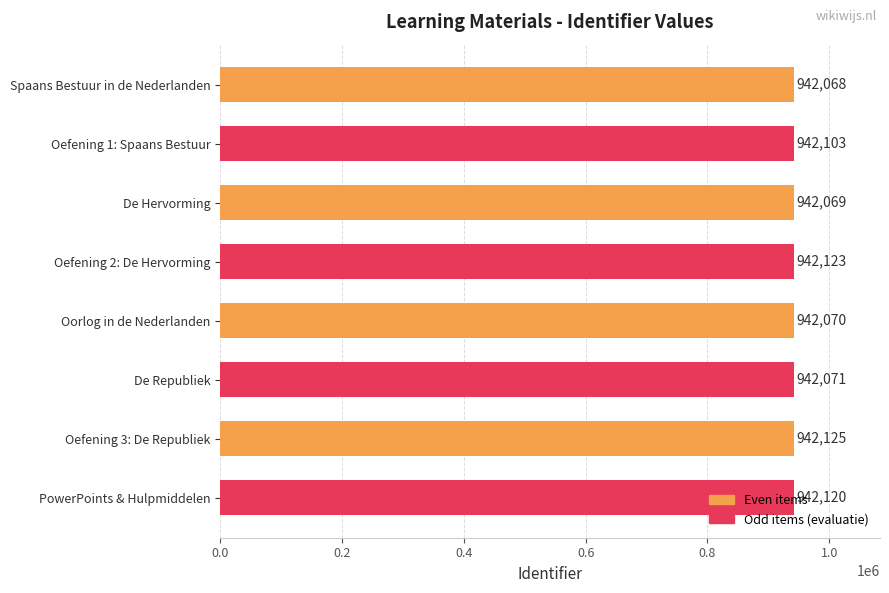

What is the ratio of the value at PowerPoints & Hulpmiddelen to the value at Oorlog in de Nederlanden?

1.0